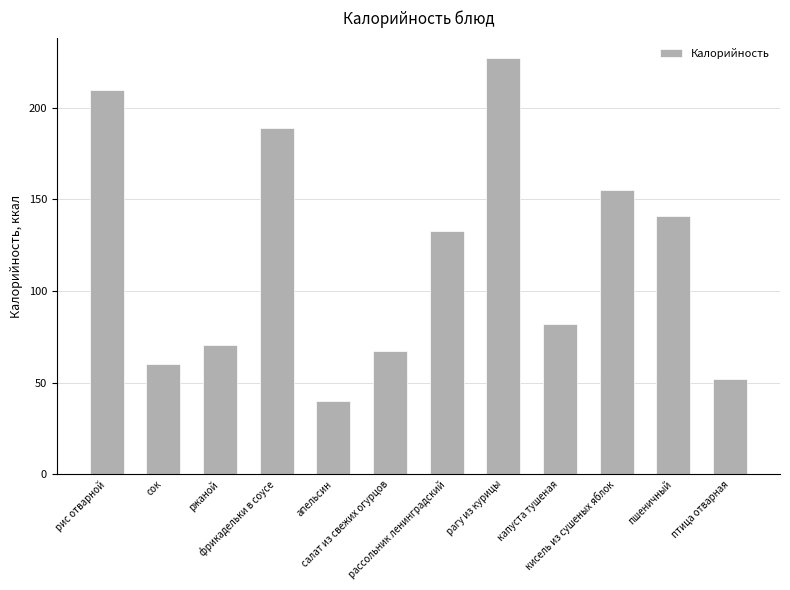

What is the sum of all values?

1426.5